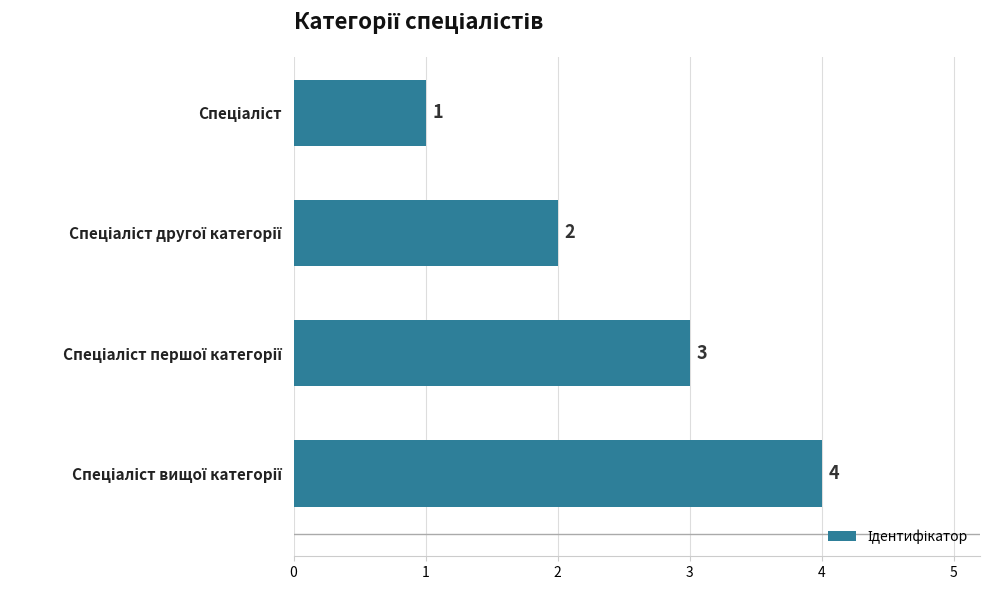

Count the values in the range 2 to 4.

3